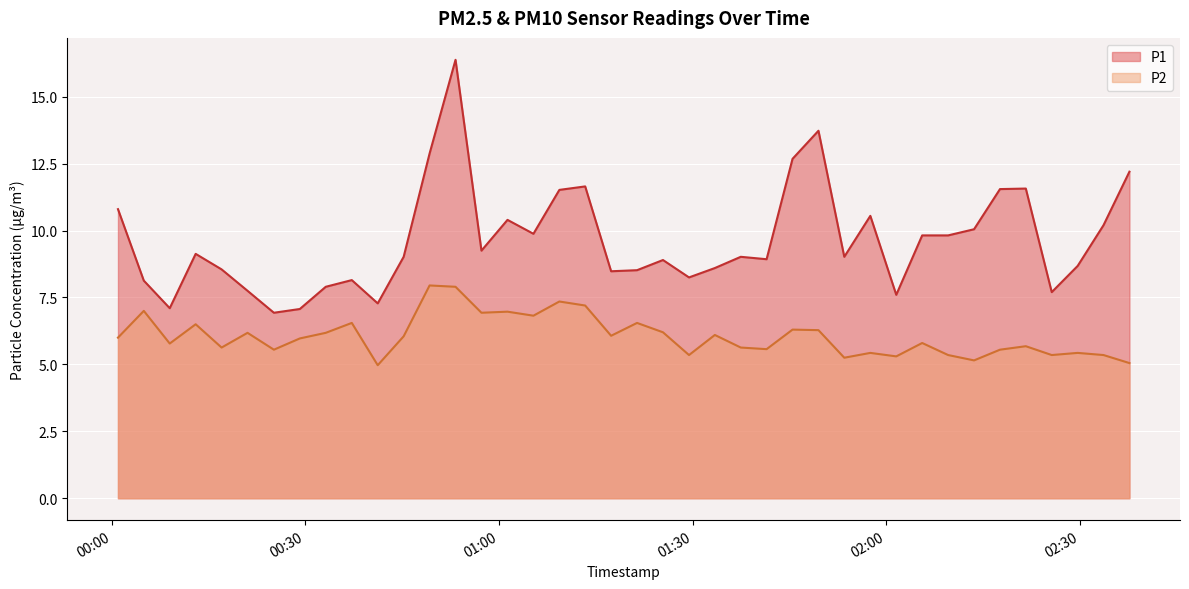

What position from the right is 2023-07-22T01:01:20?

25